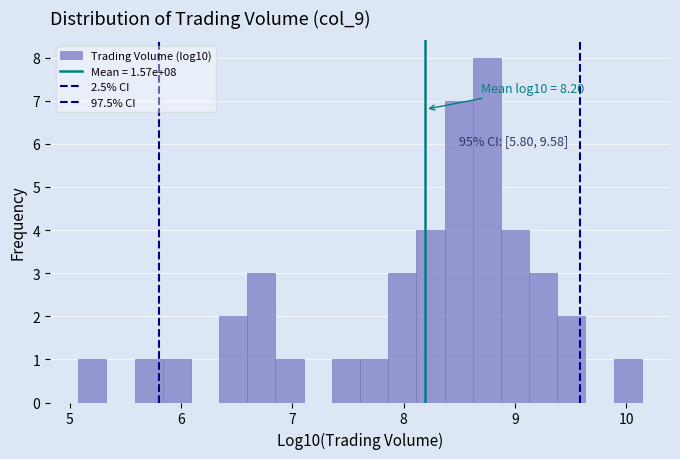

Read against the x-axis, roughly where is the centre of the tallest bar?

8.7